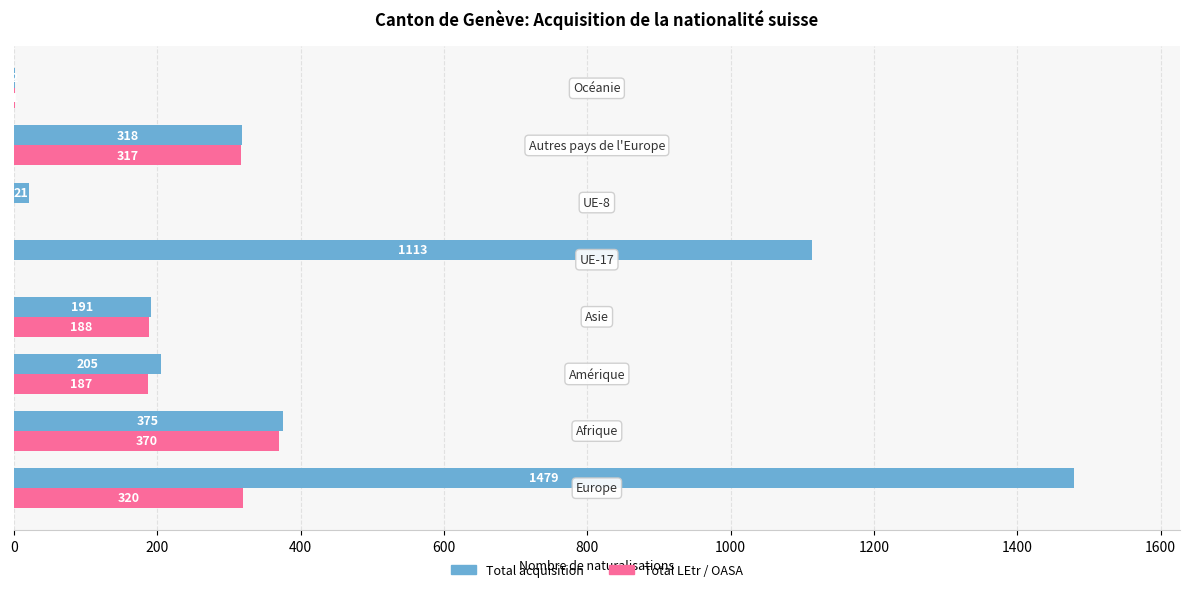

What is the sum of all Total LEtr / OASA values?

1383